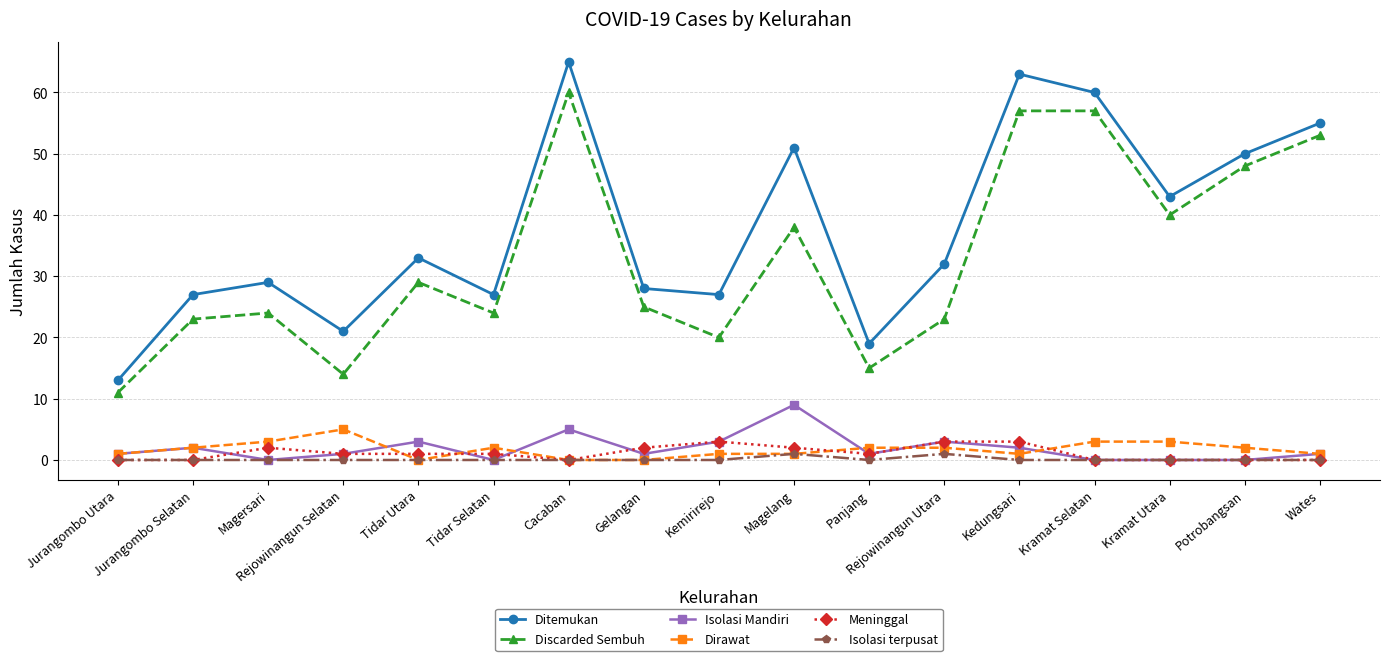

What is the spread (max minus min) of values at Magersari?

29